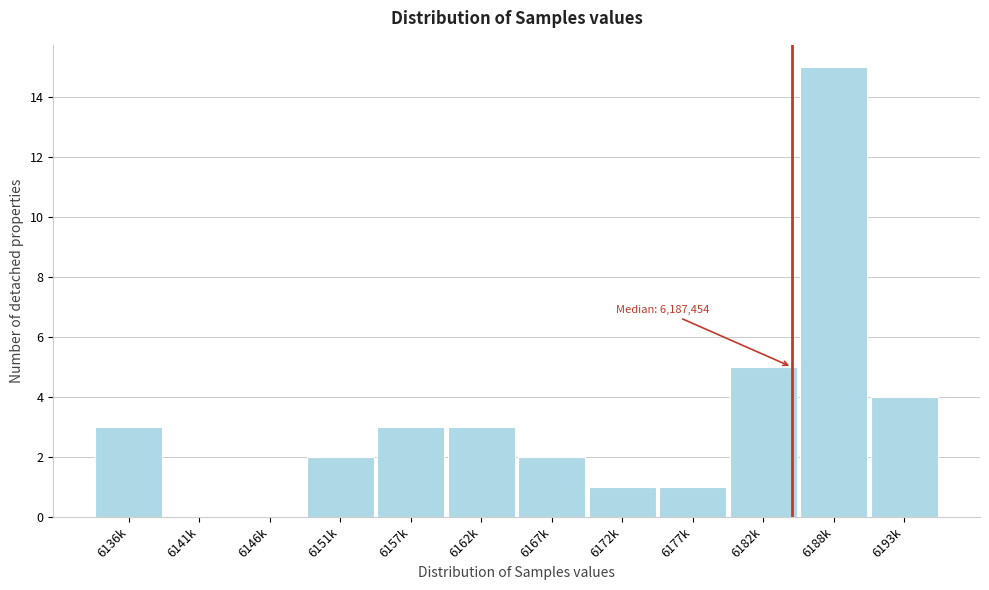

Reading left to right, transcribe all the data shown in this chart.

6136k=3	6141k=0	6146k=0	6151k=2	6157k=3	6162k=3	6167k=2	6172k=1	6177k=1	6182k=5	6188k=15	6193k=4